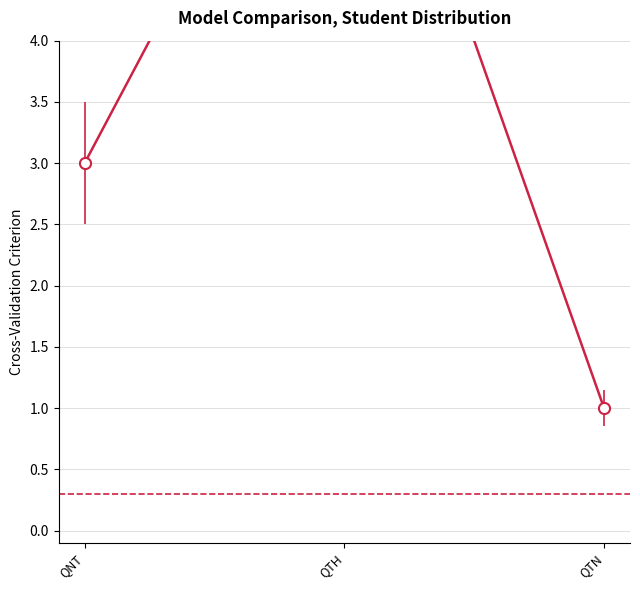

How many values are between 1 and 7?

3